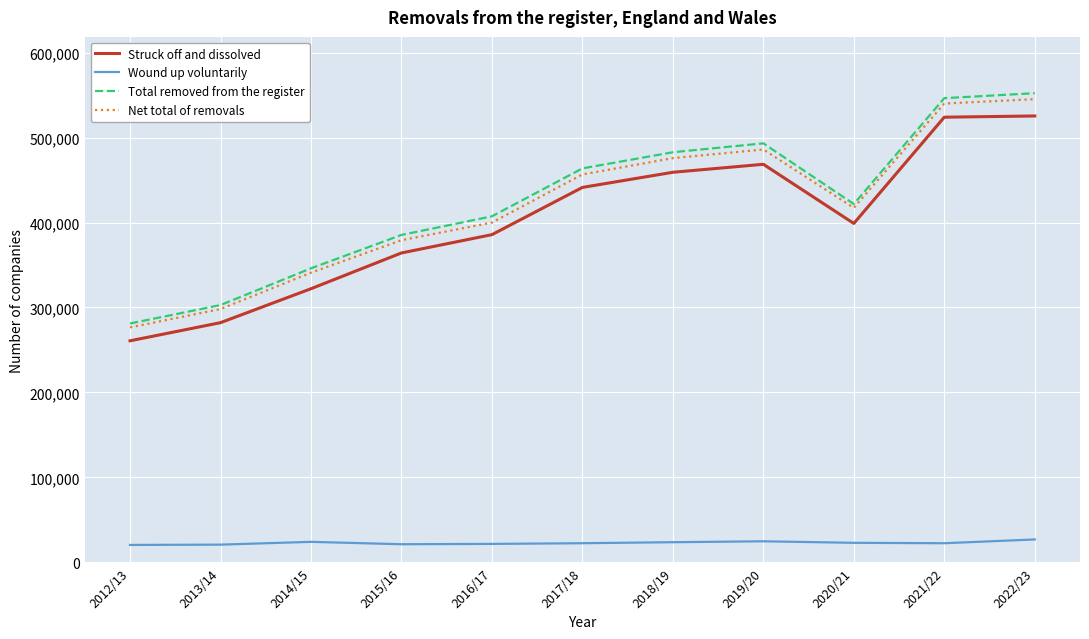

What is the sum of all Wound up voluntarily values?

250727